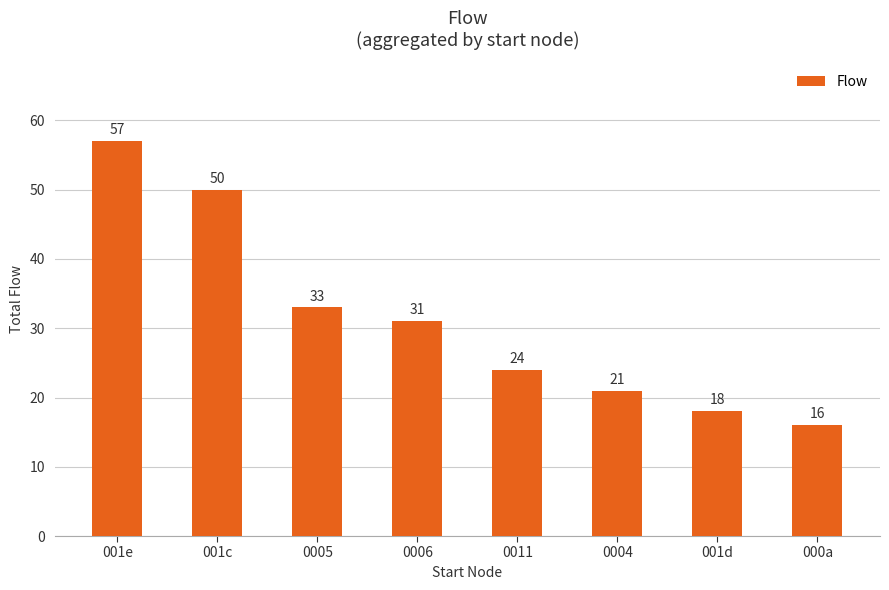

What is the maximum value shown in the chart?

57